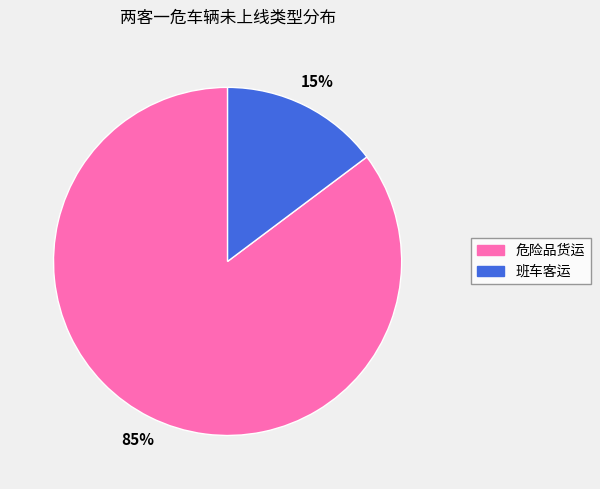

Combined, do 危险品货运 and 班车客运 account for over 50%?

Yes